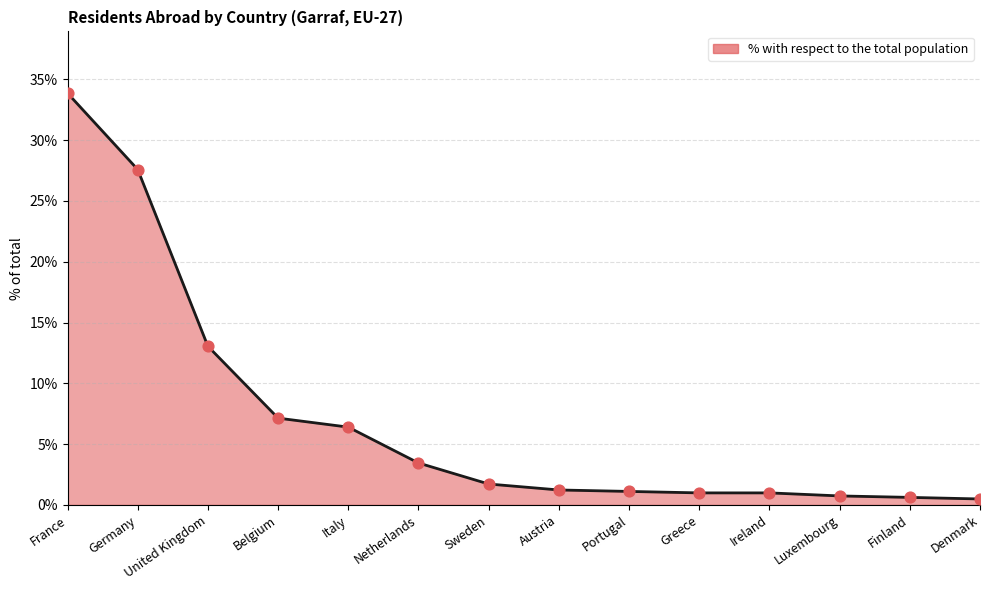

Between Netherlands and France, which is larger?

France